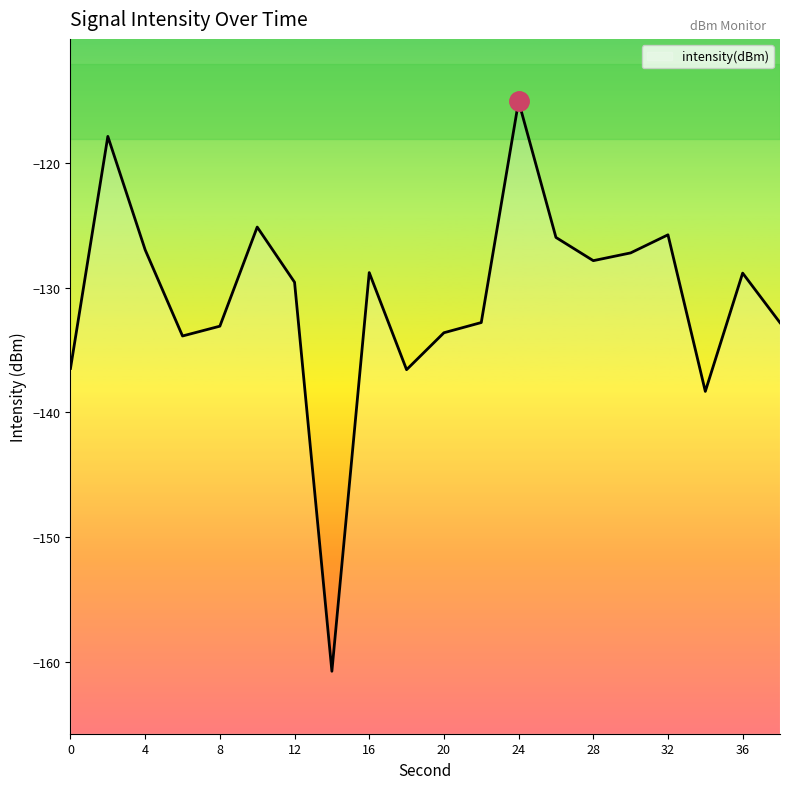

Reading left to right, transcribe all the data shown in this chart.

0=-136.5	2=-117.9	4=-127.0	6=-133.9	8=-133.1	10=-125.2	12=-129.6	14=-160.7	16=-128.8	18=-136.6	20=-133.6	22=-132.8	24=-115.1	26=-126.0	28=-127.8	30=-127.2	32=-125.8	34=-138.3	36=-128.8	38=-132.8